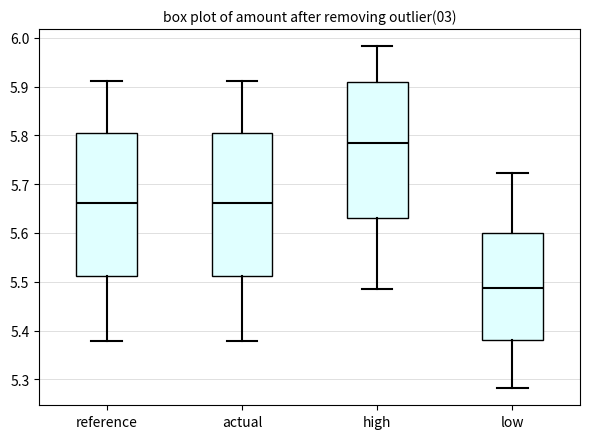

Reading left to right, read every box against the y-axis: the position of its median line, the range the box covers, and the ends of its whiskers. The values are not printed on the chart, so give them approximately, as read against the axis.

reference: median 5.66, box 5.51 to 5.80, whiskers 5.38 to 5.91
actual: median 5.66, box 5.51 to 5.80, whiskers 5.38 to 5.91
high: median 5.78, box 5.63 to 5.91, whiskers 5.48 to 5.98
low: median 5.49, box 5.38 to 5.60, whiskers 5.28 to 5.72